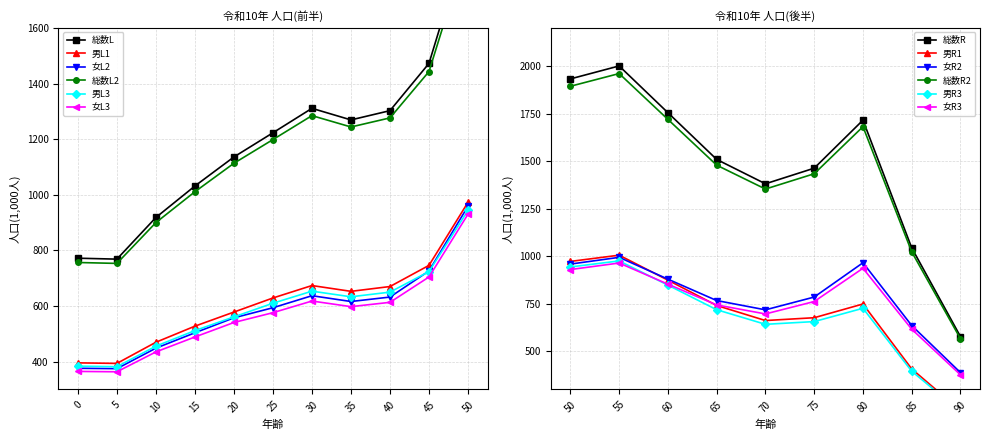

Which series changed the most between 35 and 55?

総数